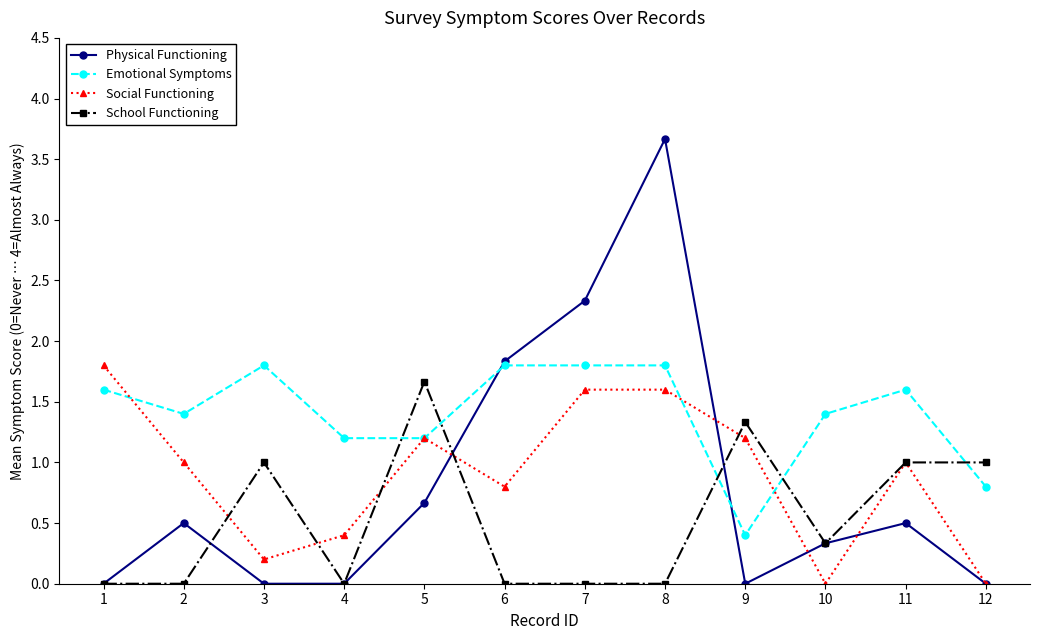

Reading left to right, extract all data points from this chart.

Physical Functioning: 1=0.0	2=0.5	3=0.0	4=0.0	5=0.7	6=1.8	7=2.3	8=3.7	9=0.0	10=0.3	11=0.5	12=0.0
Emotional Symptoms: 1=1.6	2=1.4	3=1.8	4=1.2	5=1.2	6=1.8	7=1.8	8=1.8	9=0.4	10=1.4	11=1.6	12=0.8
Social Functioning: 1=1.8	2=1.0	3=0.2	4=0.4	5=1.2	6=0.8	7=1.6	8=1.6	9=1.2	10=0.0	11=1.0	12=0.0
School Functioning: 1=0.0	2=0.0	3=1.0	4=0.0	5=1.7	6=0.0	7=0.0	8=0.0	9=1.3	10=0.3	11=1.0	12=1.0